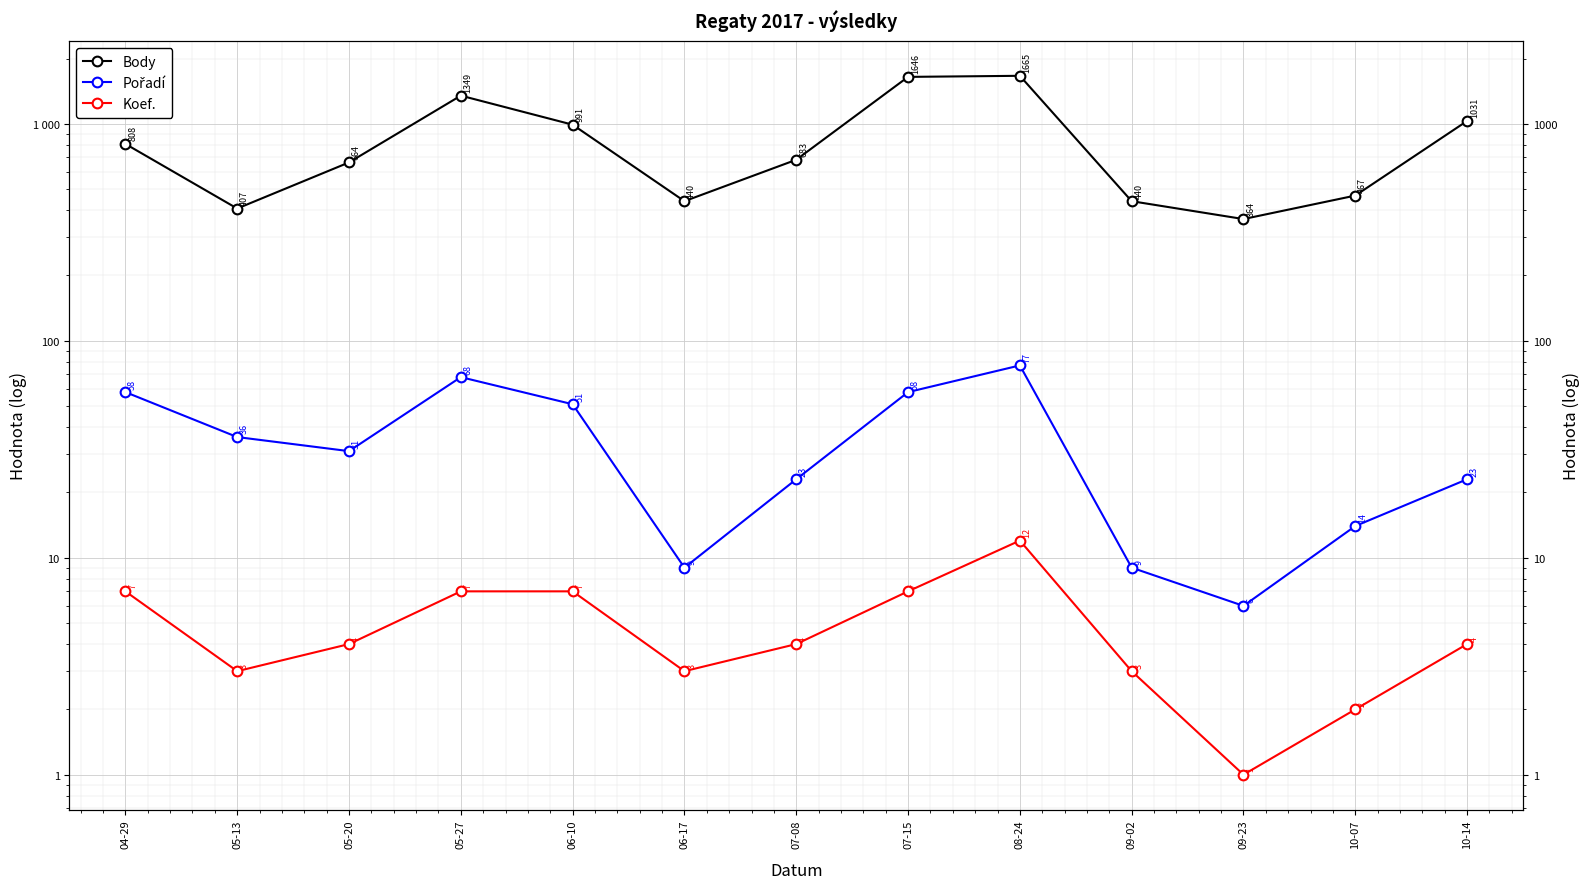

At which category does Koef. reach its first local valley?

05-13